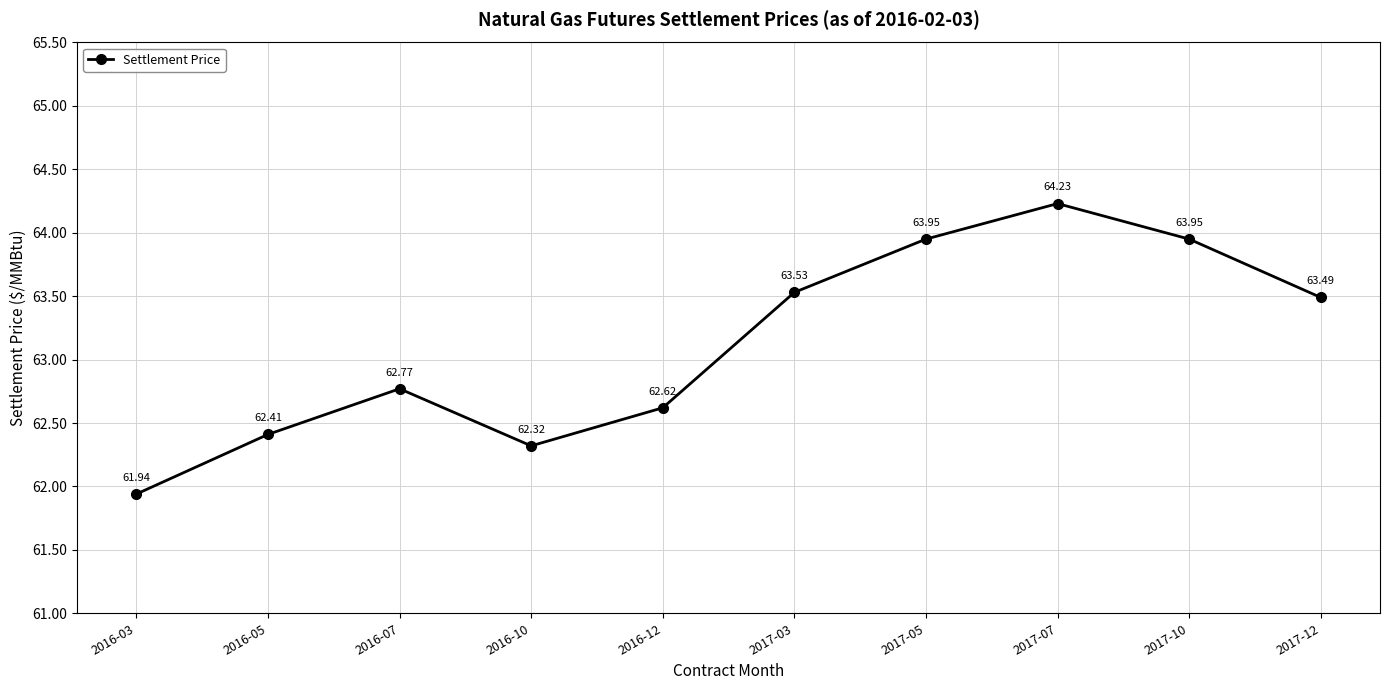

What is the difference between the maximum and minimum values?

2.3